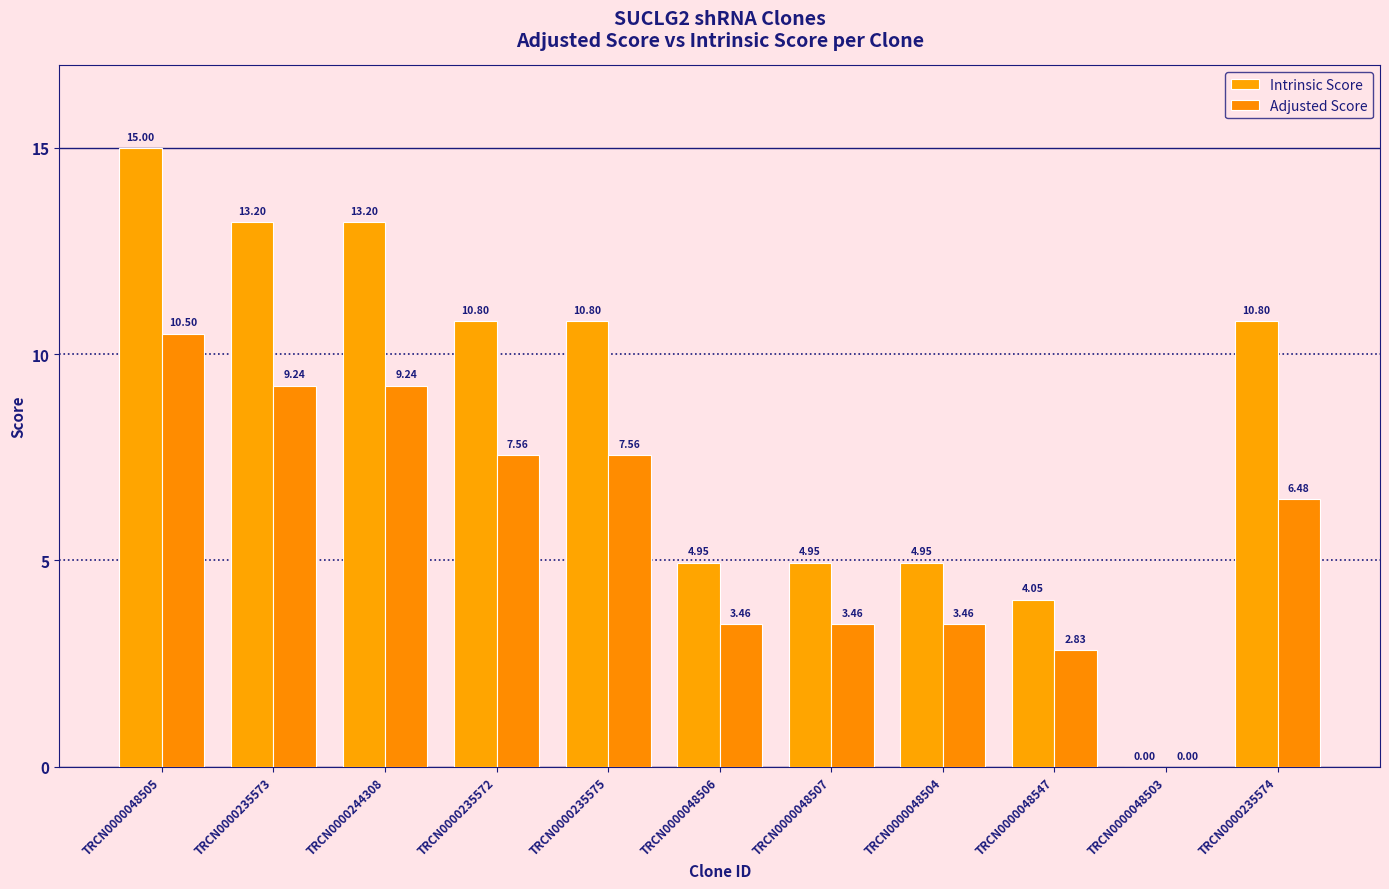

How many values in the Adjusted Score series exceed 6?

6